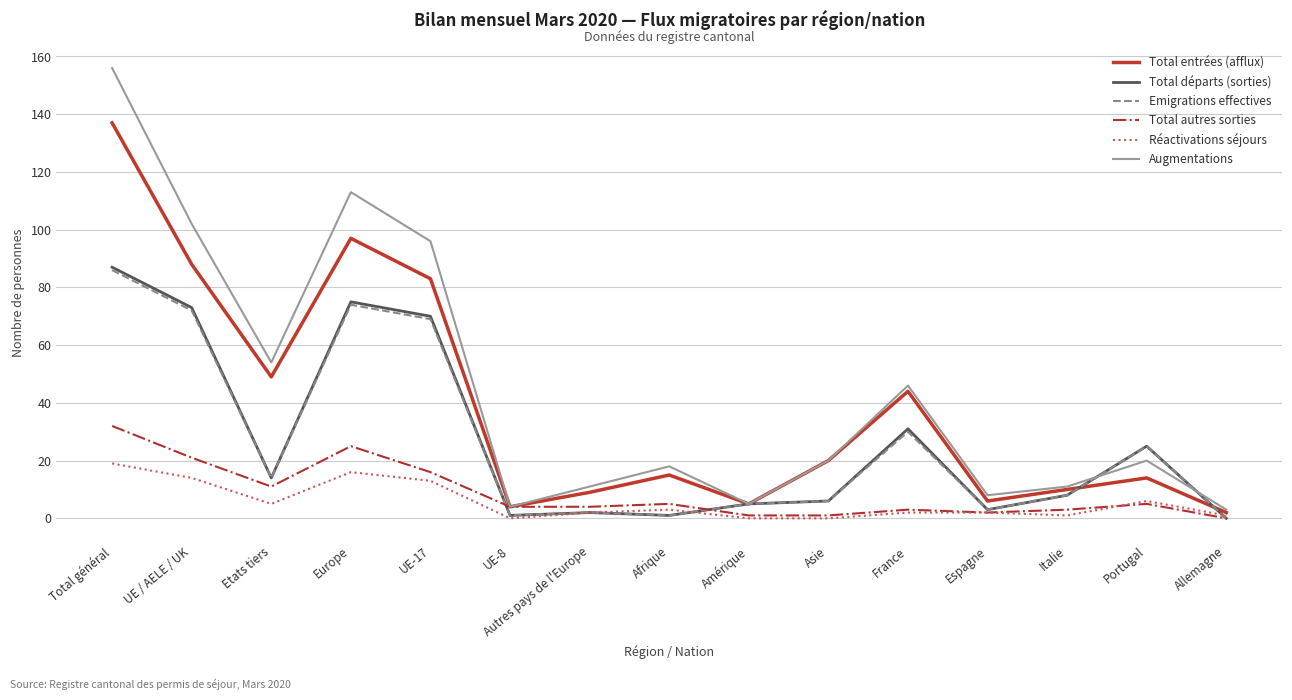

True or false: Réactivations séjours has more than 0 interior local peaks.

True